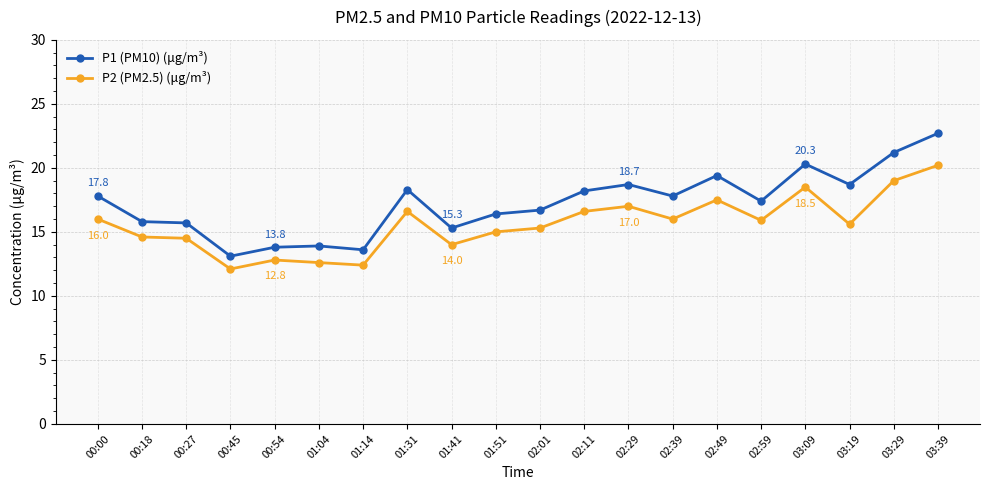

How many lines are shown in the chart?

2